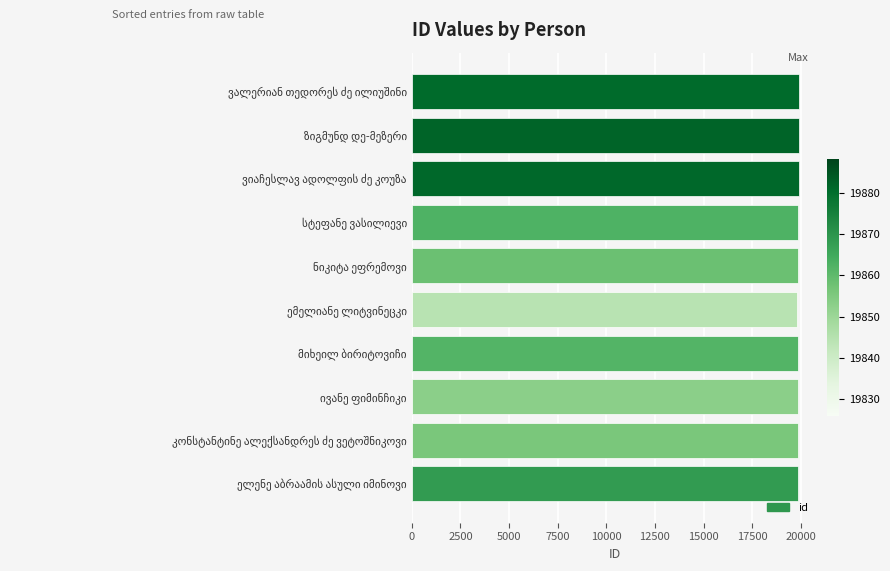

What is the value of the 7th bar from the top?

19855